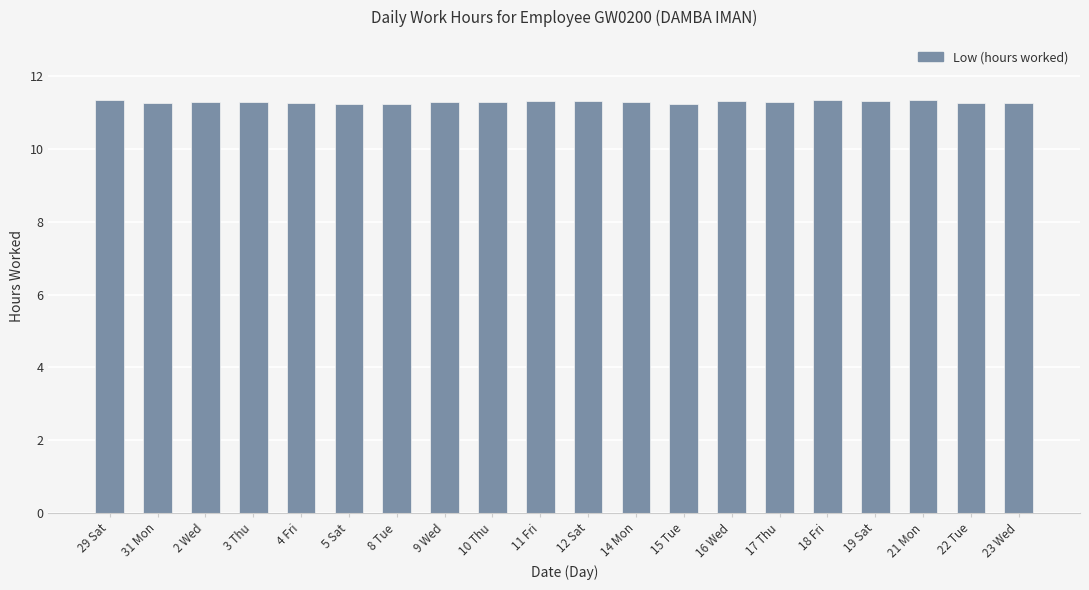

Approximately how many times larger is the value at 16 Wed compared to 23 Wed?

1.0